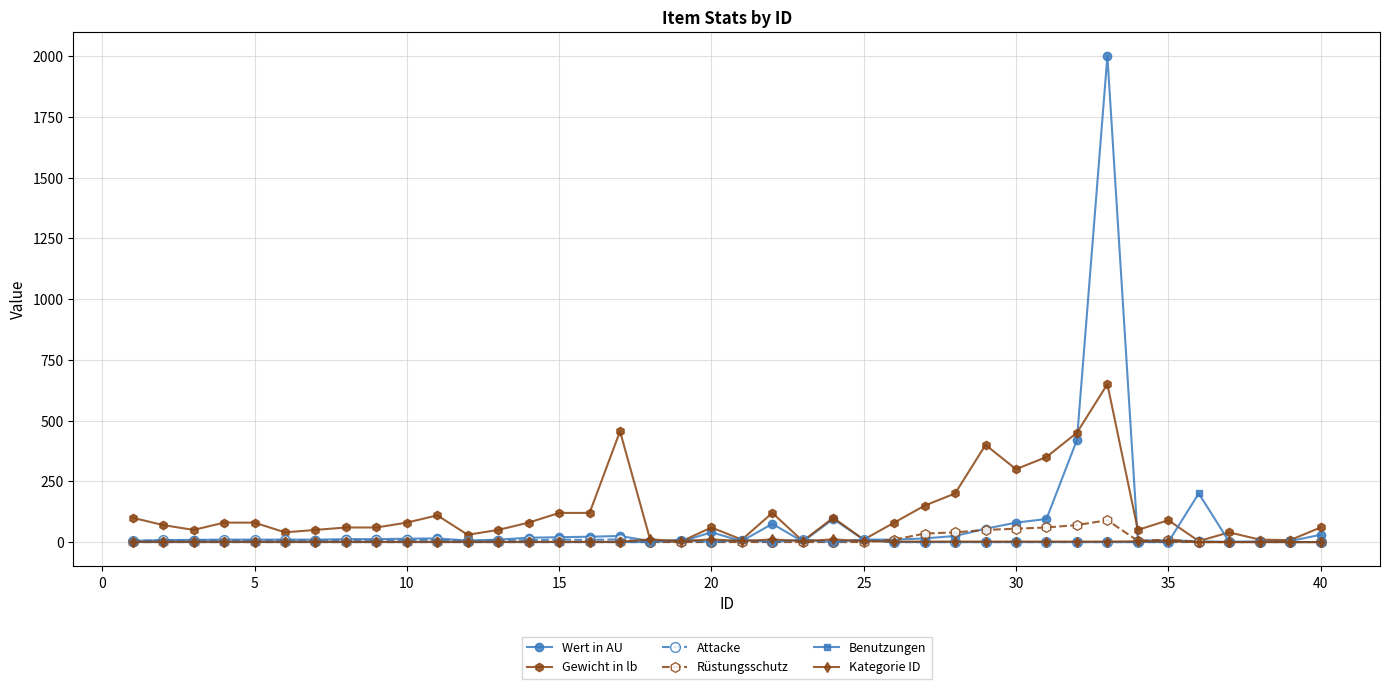

What is the maximum value shown in the chart?

2000